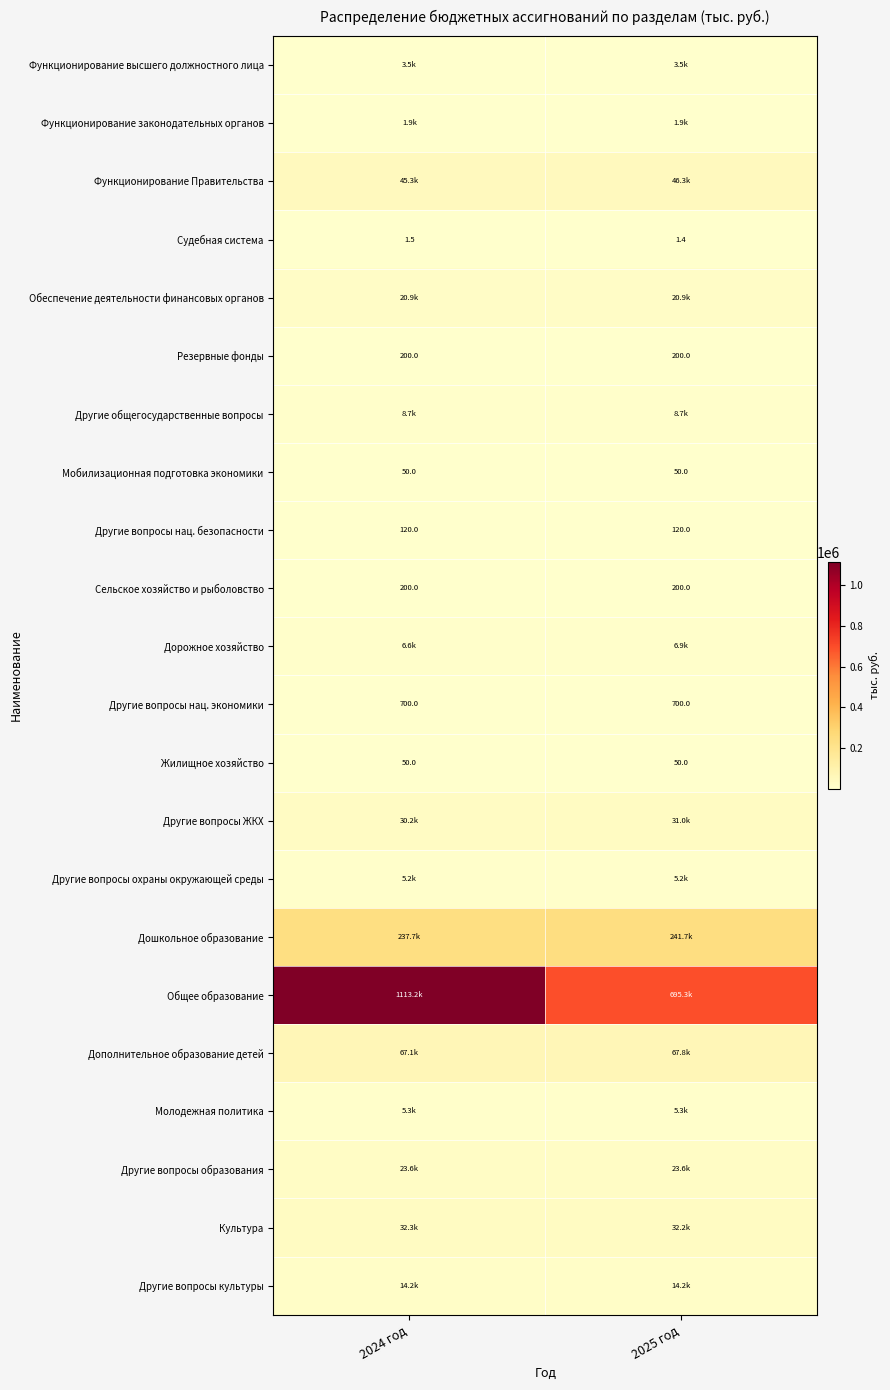

True or false: Мобилизационная подготовка экономики has a value of 81.3 at 2025 год.

False